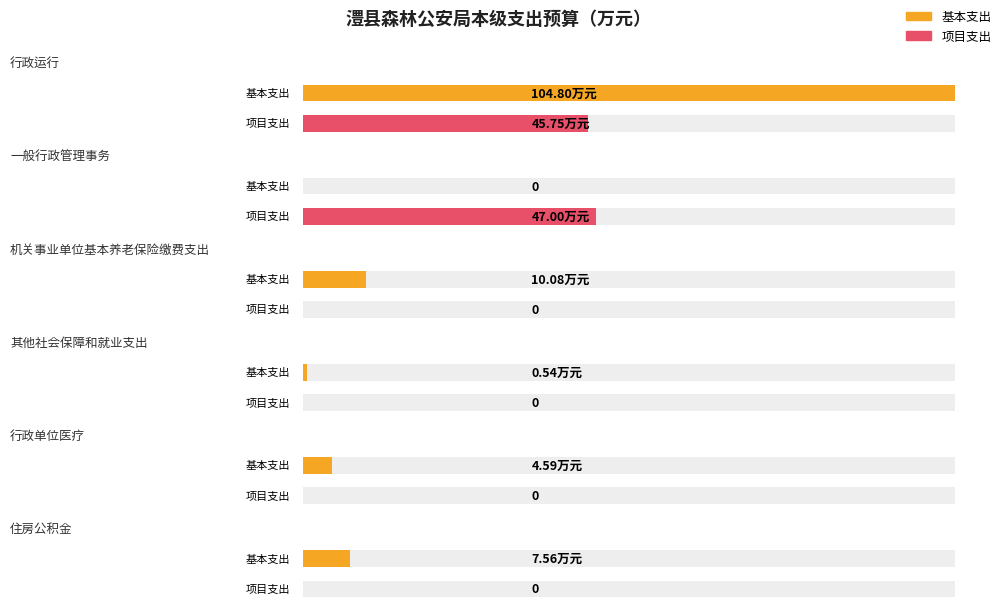

What is the sum of all 基本支出 values?

127.6